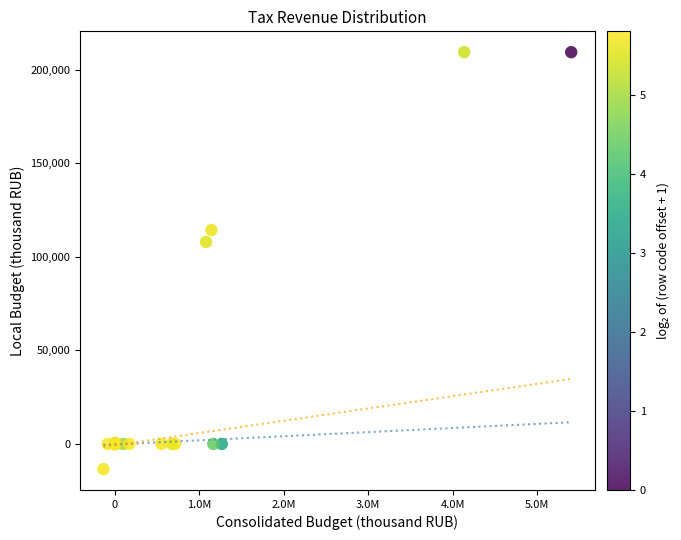

What Y value in the scatter plot is closest to 97978?

107972